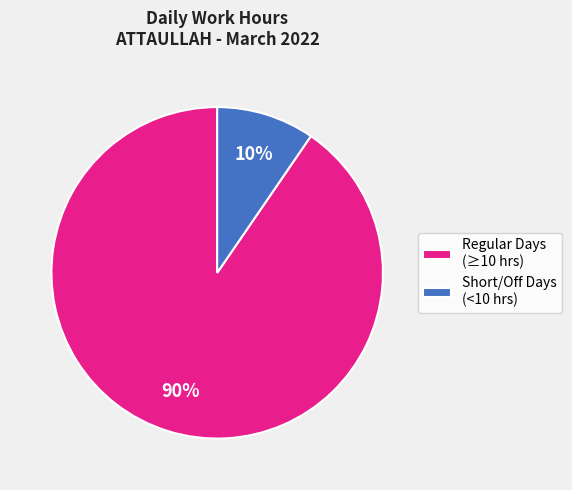

Count the number of slices in the pie.

2